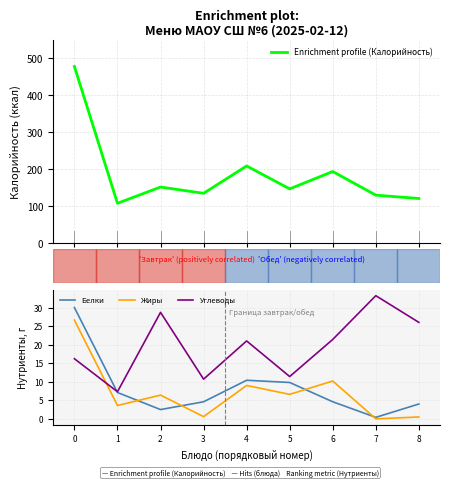

Does the chart have visible grid lines?

Yes